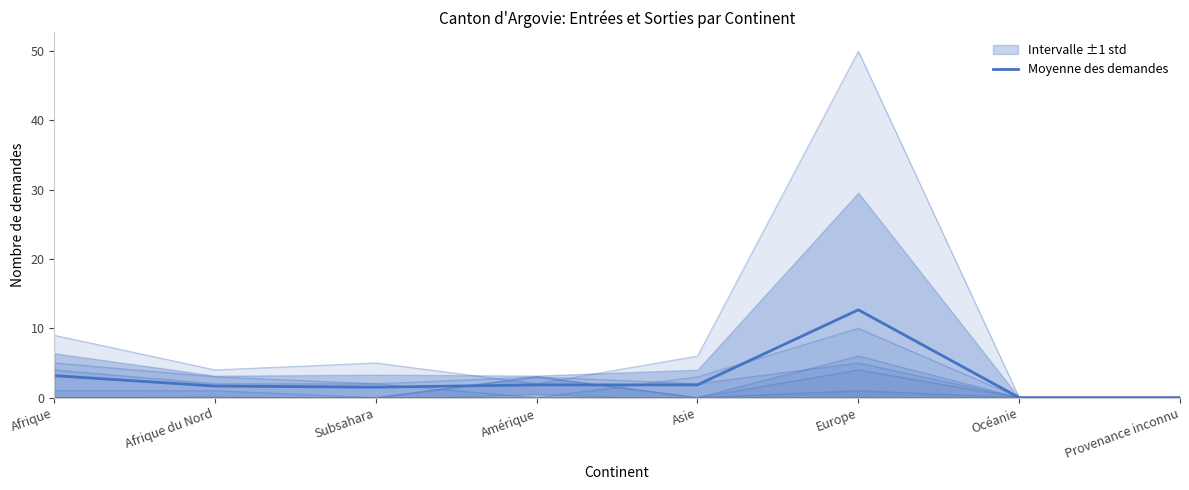

At which label does the data first exceed 1?

Afrique